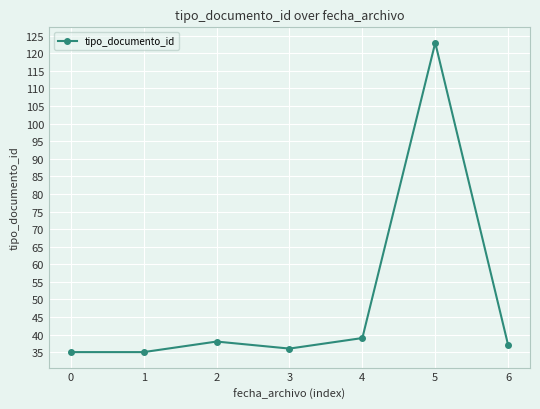

What is the average value?

49